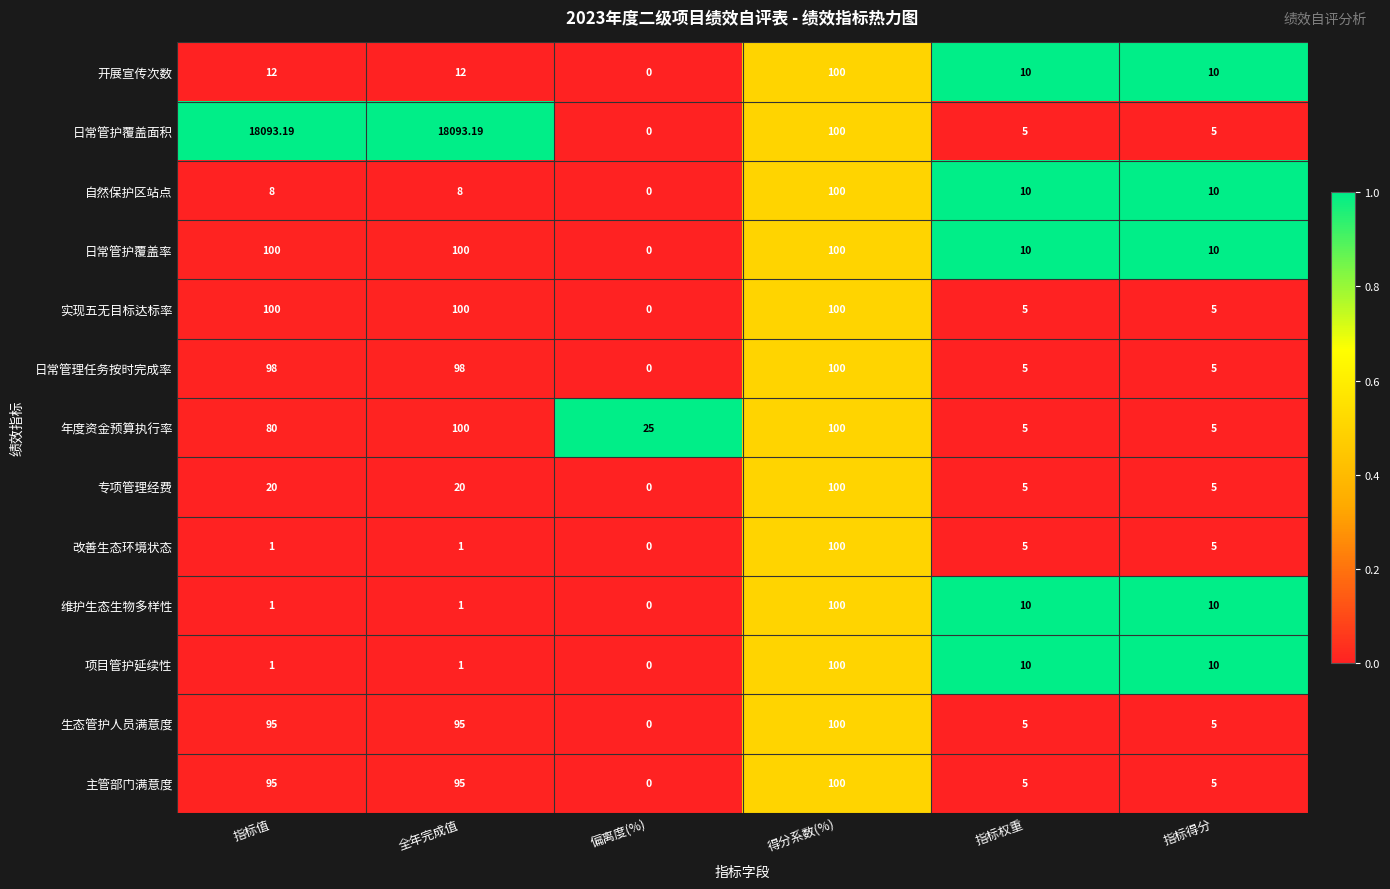

Between 指标值 and 指标得分, which series saw the biggest shift?

日常管护覆盖面积